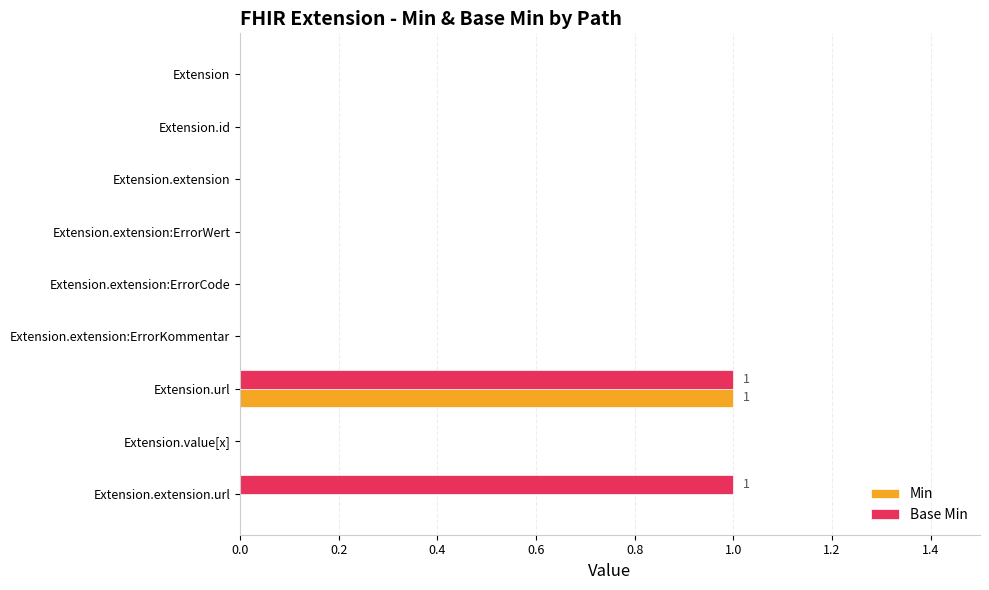

Which series changed the most between Extension.extension:ErrorKommentar and Extension.extension.url?

Base Min